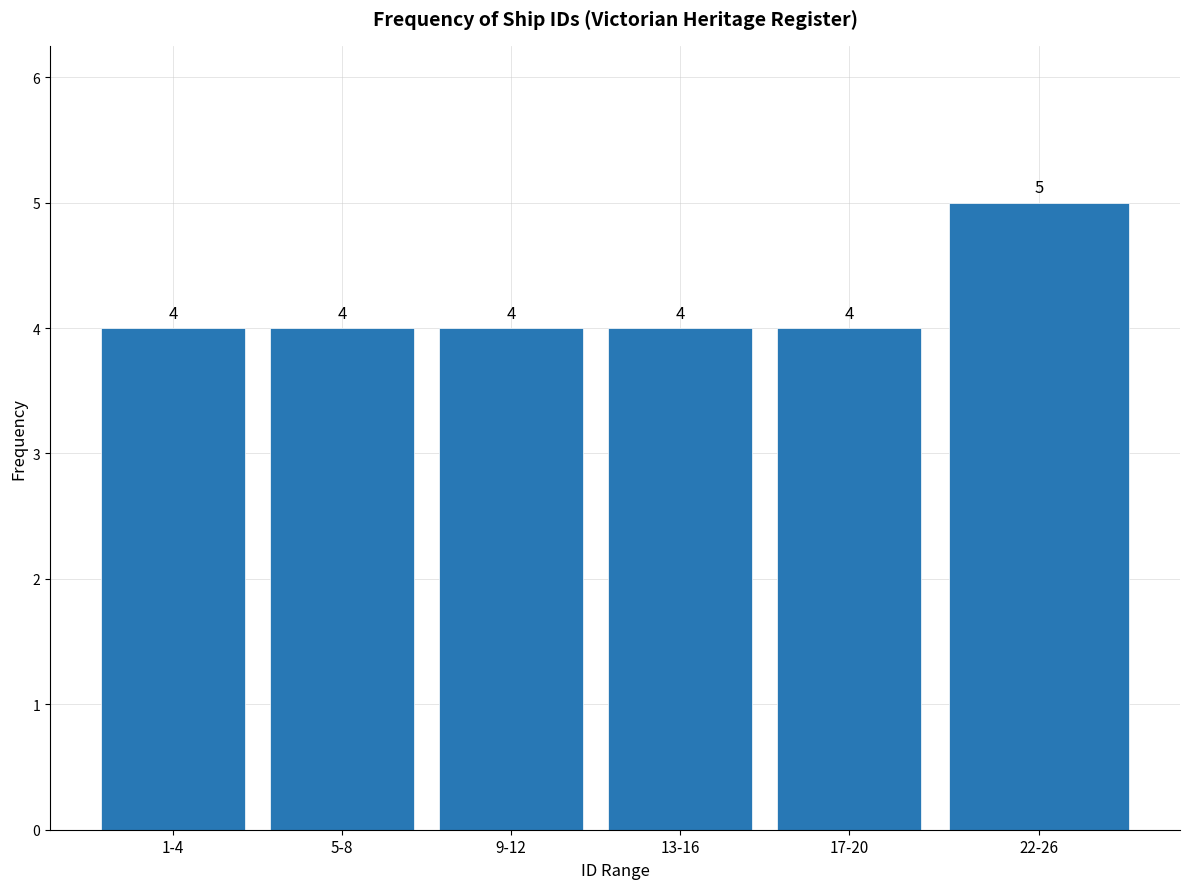

Reading right to left, transcribe all the data shown in this chart.

22-26=5	17-20=4	13-16=4	9-12=4	5-8=4	1-4=4